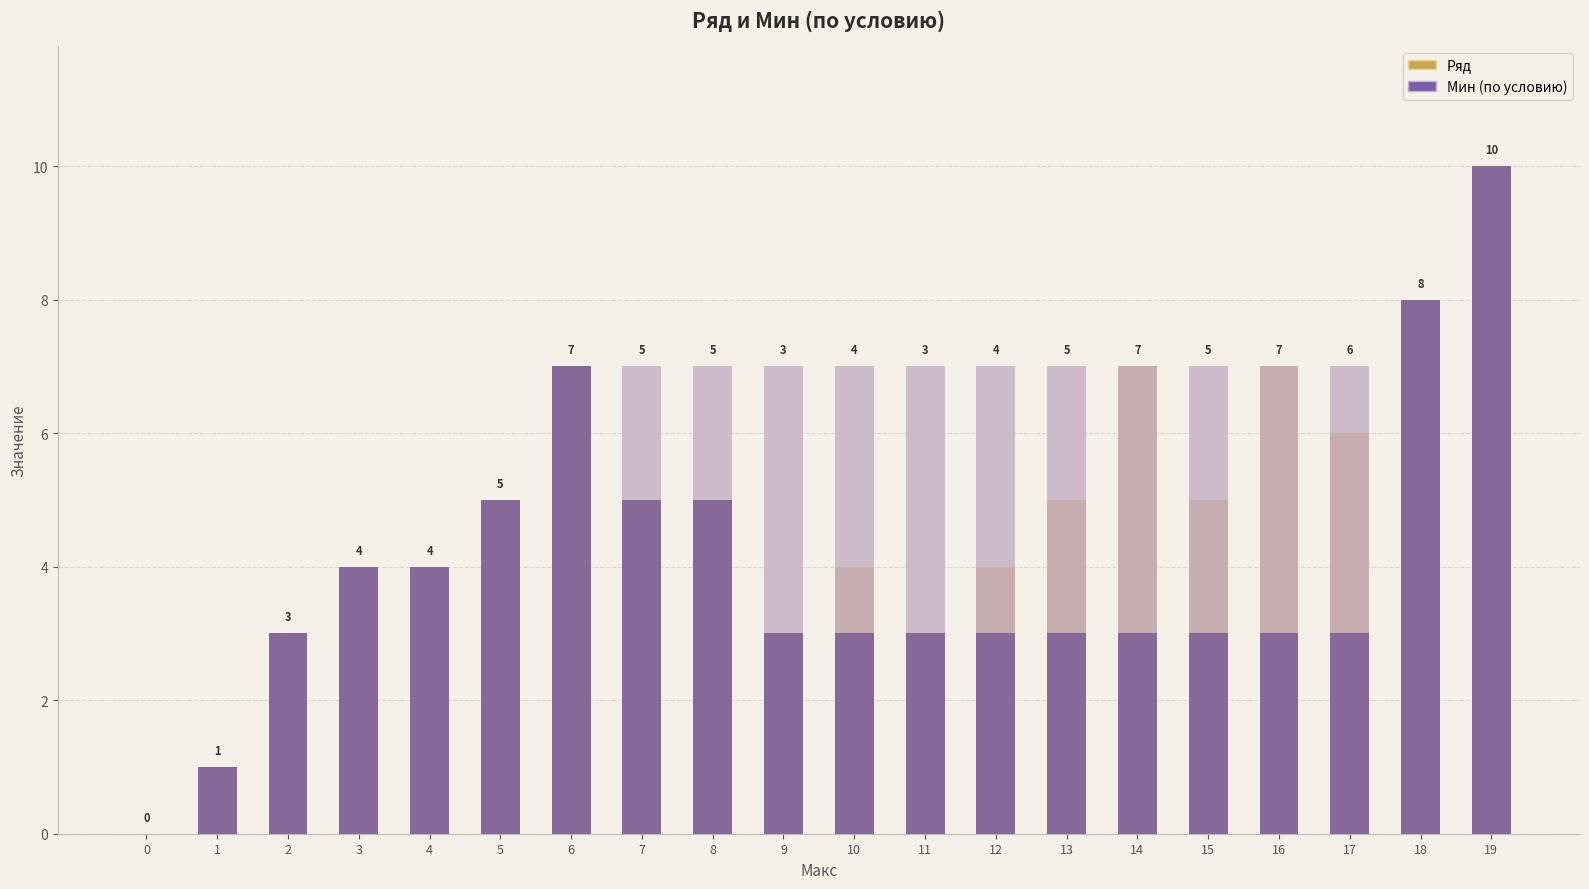

What is the value of the Мин (по условию) bar at the 16th from the left?

3